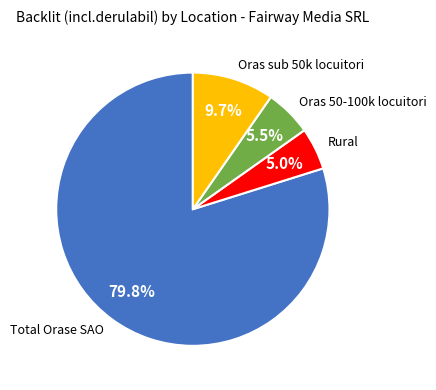

Rank the categories by value from highest to lowest.

Total Orase SAO, Oras sub 50k locuitori, Oras 50-100k locuitori, Rural